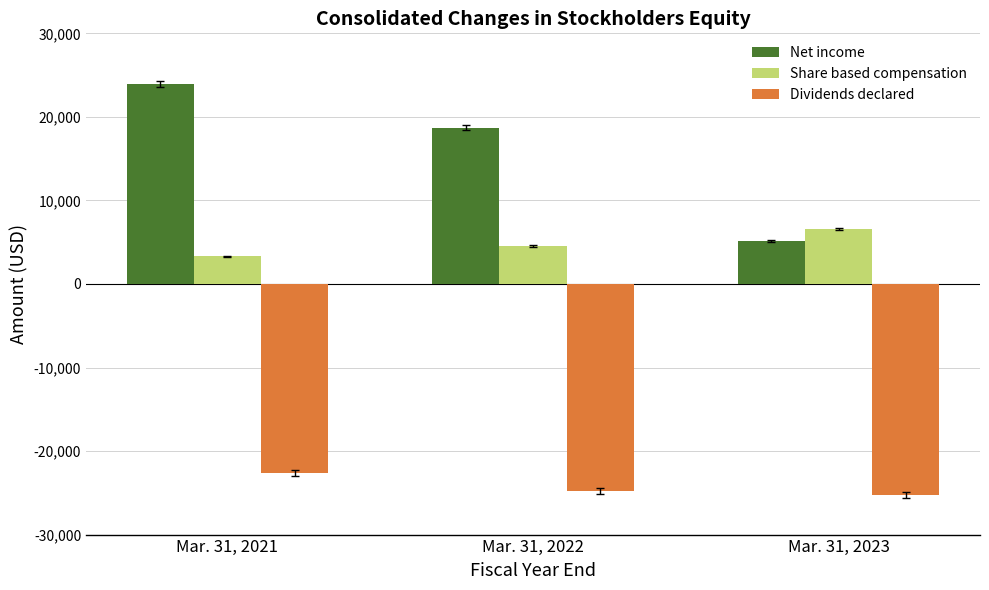

How many values in the Dividends declared series exceed -24745?

1